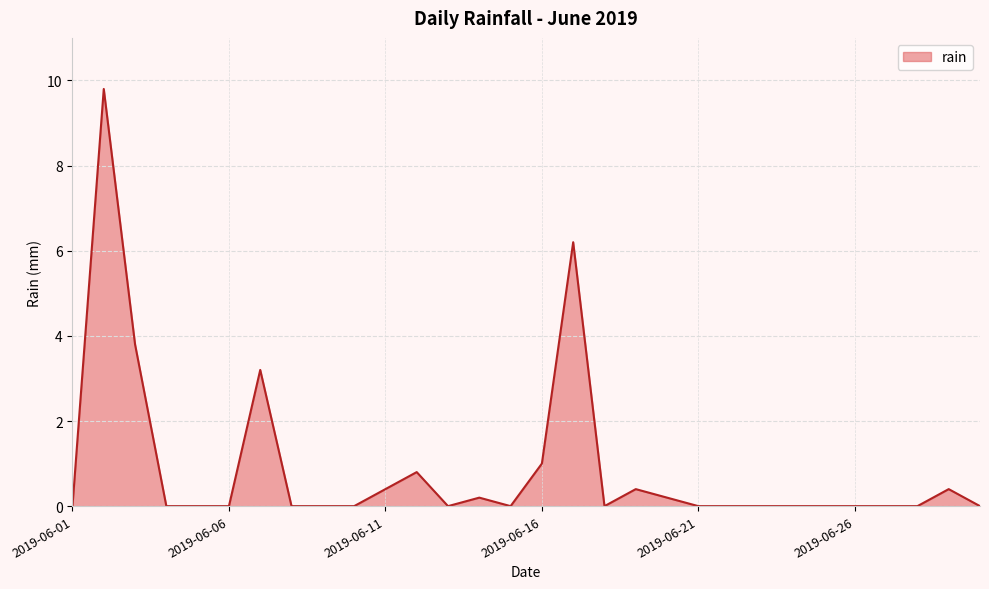

What is the difference between the maximum and minimum values?

9.8